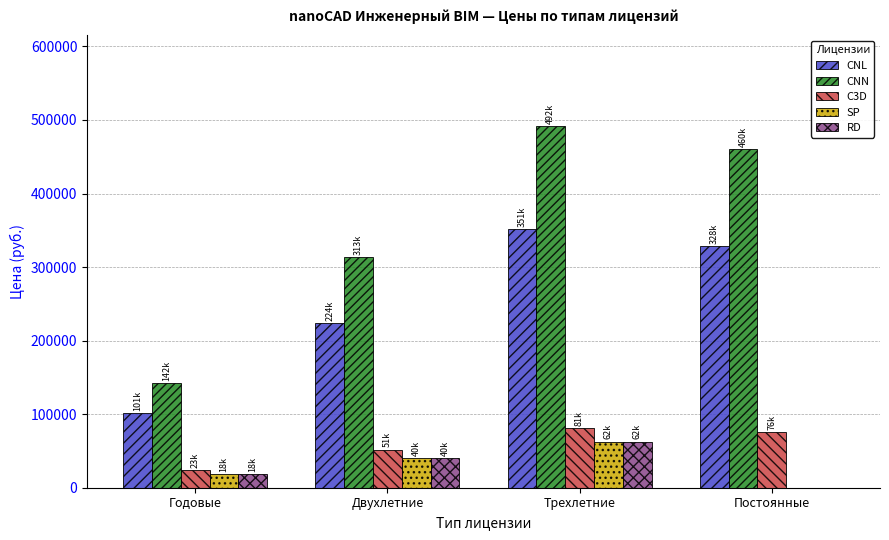

At which label is CNL closest to 226750?

Двухлетние